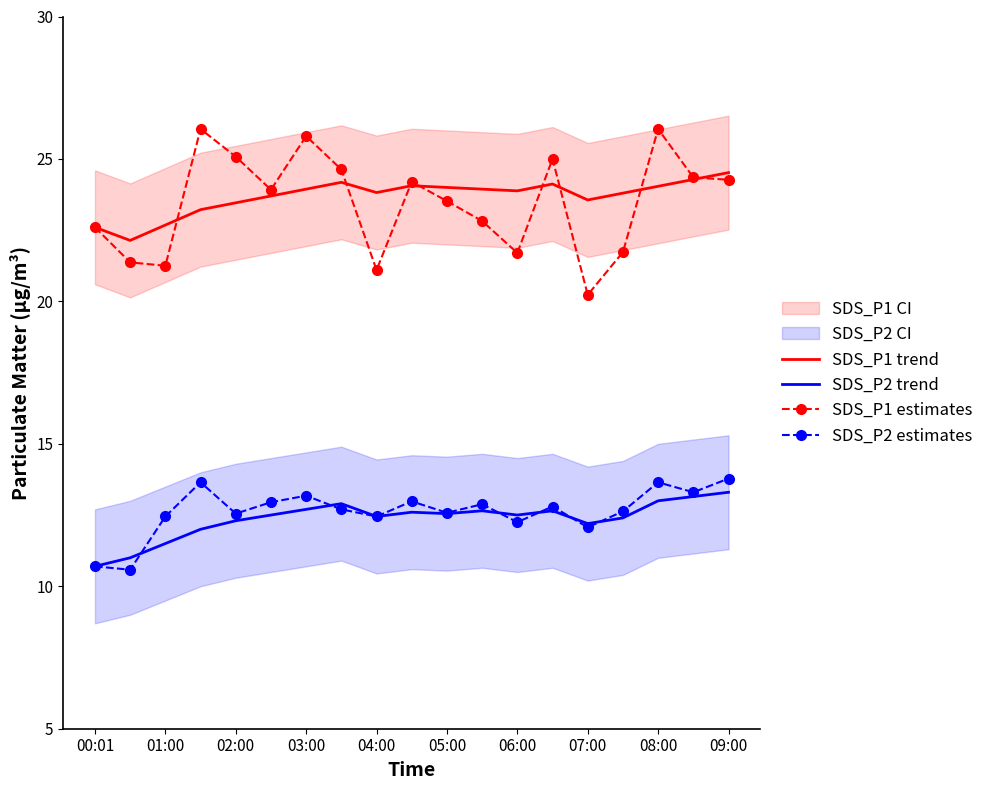

How many data points in SDS_P1 trend are above 23?

16